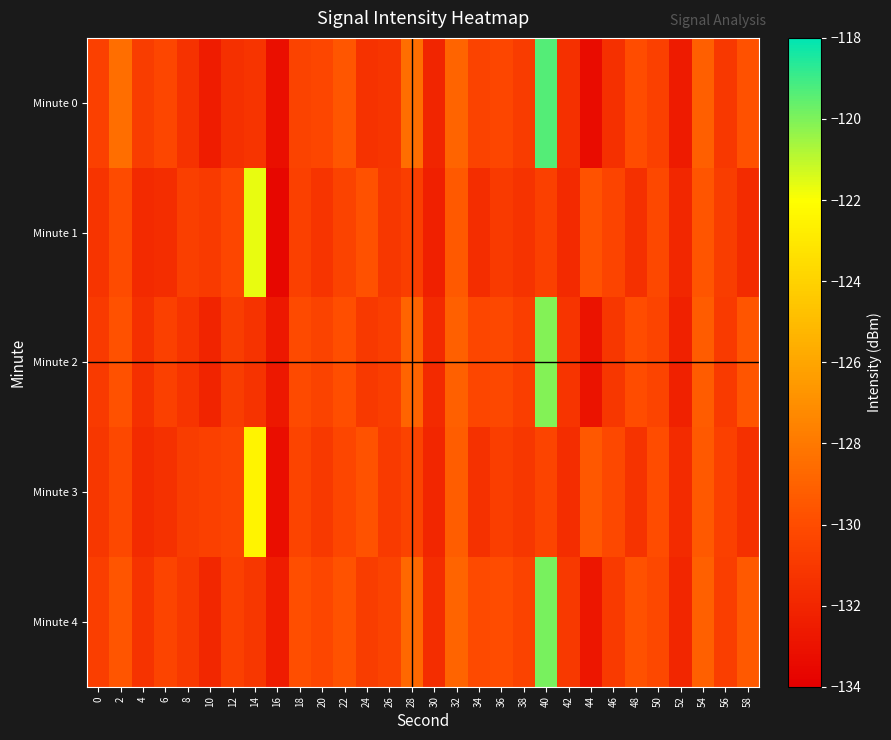

Reading left to right, transcribe all the data shown in this chart.

Minute 0: 0=-130.6	2=-128.4	4=-130.8	6=-130.3	8=-131.3	10=-132.5	12=-131.4	14=-131.2	16=-133.1	18=-130.5	20=-130.3	22=-129.6	24=-131.4	26=-131.2	28=-128.5	30=-132.0	32=-128.9	34=-130.4	36=-130.3	38=-130.9	40=-119.3	42=-131.4	44=-133.4	46=-131.5	48=-130.0	50=-130.6	52=-132.5	54=-129.1	56=-131.0	58=-129.8
Minute 1: 0=-131.2	2=-130.0	4=-131.8	6=-131.6	8=-130.7	10=-130.9	12=-130.3	14=-121.7	16=-133.6	18=-130.6	20=-131.2	22=-130.5	24=-129.8	26=-131.1	28=-130.7	30=-132.3	32=-129.4	34=-131.6	36=-130.9	38=-131.3	40=-130.6	42=-131.8	44=-129.7	46=-130.4	48=-131.5	50=-130.2	52=-131.9	54=-129.6	56=-130.8	58=-131.7
Minute 2: 0=-130.9	2=-129.8	4=-131.5	6=-130.6	8=-131.2	10=-132.1	12=-130.8	14=-131.3	16=-132.7	18=-130.1	20=-130.5	22=-129.9	24=-131.0	26=-130.7	28=-128.9	30=-131.8	32=-129.1	34=-130.3	36=-130.2	38=-130.7	40=-120.1	42=-131.2	44=-133.0	46=-131.1	48=-130.0	50=-130.4	52=-132.2	54=-129.3	56=-130.9	58=-129.6
Minute 3: 0=-131.1	2=-130.2	4=-131.7	6=-131.4	8=-130.8	10=-130.6	12=-130.4	14=-122.5	16=-133.2	18=-130.4	20=-131.0	22=-130.3	24=-129.7	26=-130.9	28=-130.5	30=-132.0	32=-129.2	34=-131.4	36=-130.7	38=-131.1	40=-130.4	42=-131.6	44=-129.5	46=-130.2	48=-131.3	50=-130.0	52=-131.7	54=-129.4	56=-130.6	58=-131.5
Minute 4: 0=-130.7	2=-129.6	4=-131.3	6=-130.4	8=-131.0	10=-131.9	12=-130.6	14=-131.1	16=-132.5	18=-129.9	20=-130.3	22=-129.7	24=-130.8	26=-130.5	28=-128.7	30=-131.6	32=-128.9	34=-130.1	36=-130.0	38=-130.5	40=-119.9	42=-131.0	44=-132.8	46=-130.9	48=-129.8	50=-130.2	52=-132.0	54=-129.1	56=-130.7	58=-129.4